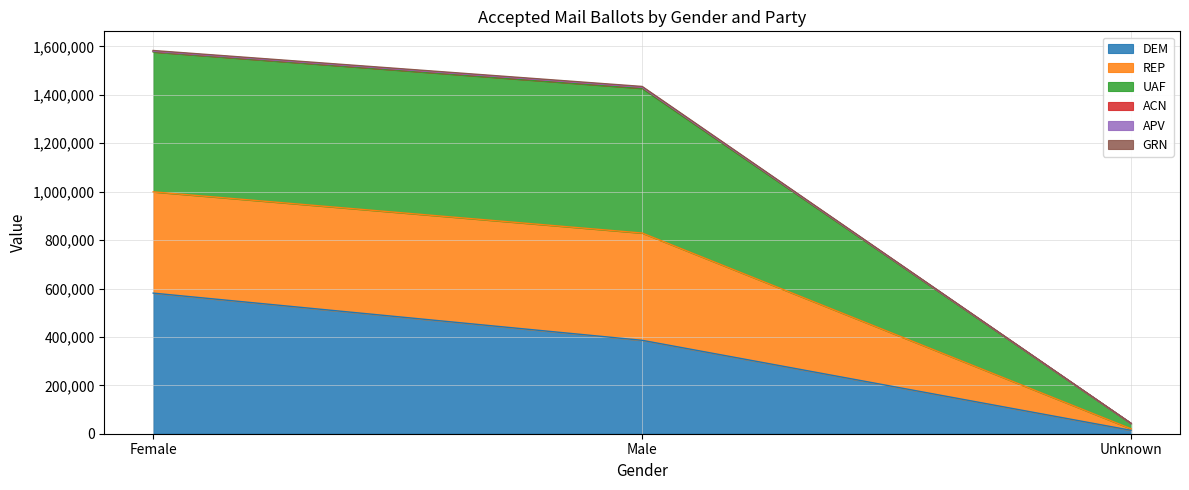

What is the highest value of the DEM series?

580975